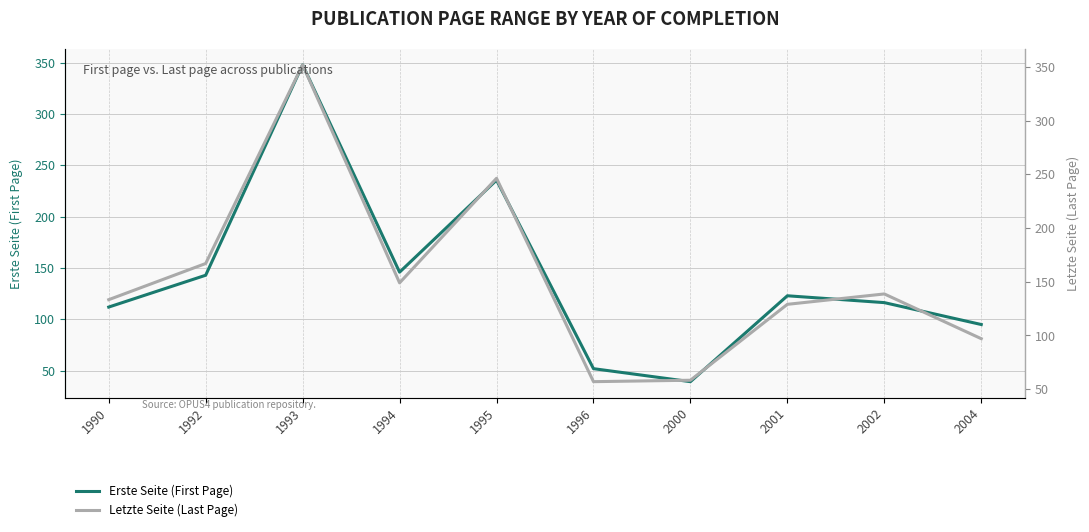

Between 1993 and 2001, which is larger?

1993